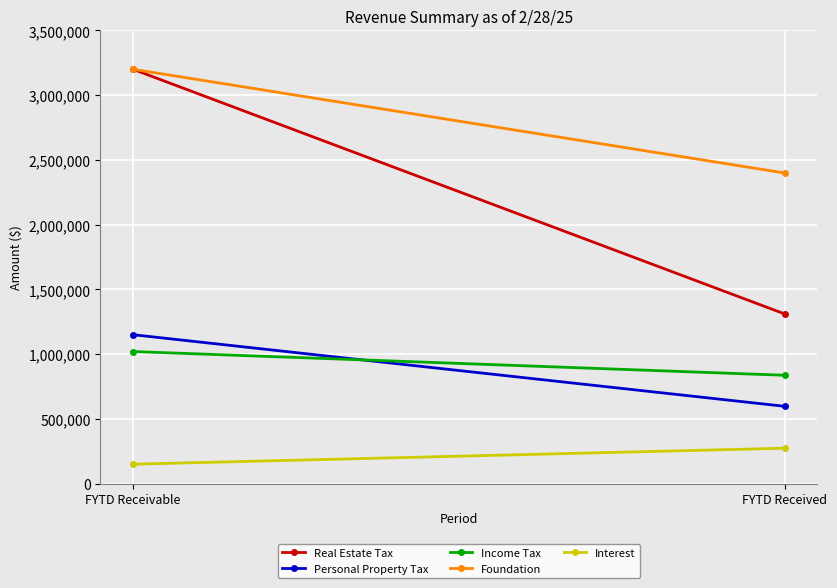

Reading right to left, transcribe all the data shown in this chart.

Real Estate Tax: FYTD Received=1309815.3	FYTD Receivable=3200000.0
Personal Property Tax: FYTD Received=596814.6	FYTD Receivable=1150000.0
Income Tax: FYTD Received=836568.8	FYTD Receivable=1020000.0
Foundation: FYTD Received=2398529.5	FYTD Receivable=3200000.0
Interest: FYTD Received=273514.9	FYTD Receivable=150000.0